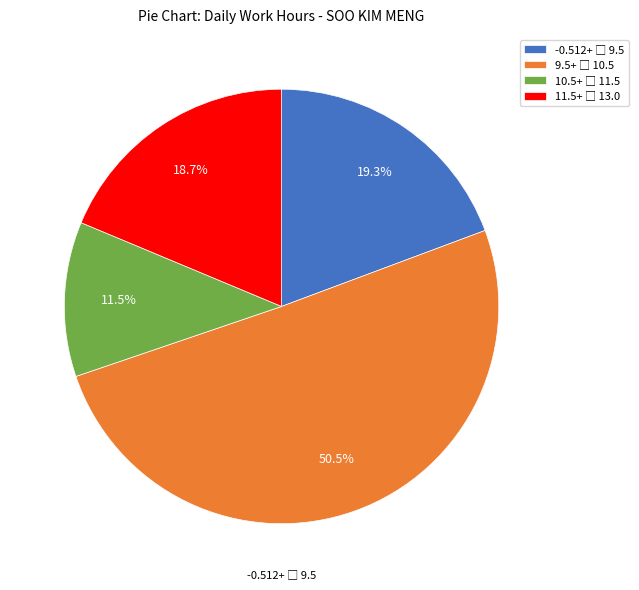

Is there a majority slice in this chart?

Yes